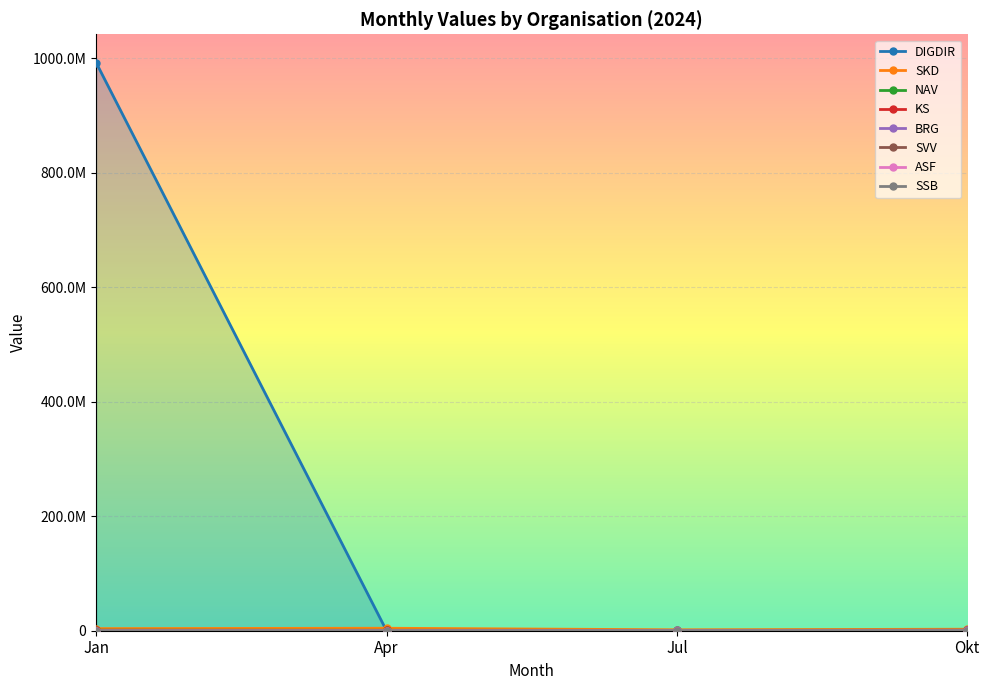

After their last crossing, which series has the higher values: Jan or Okt?

Jan